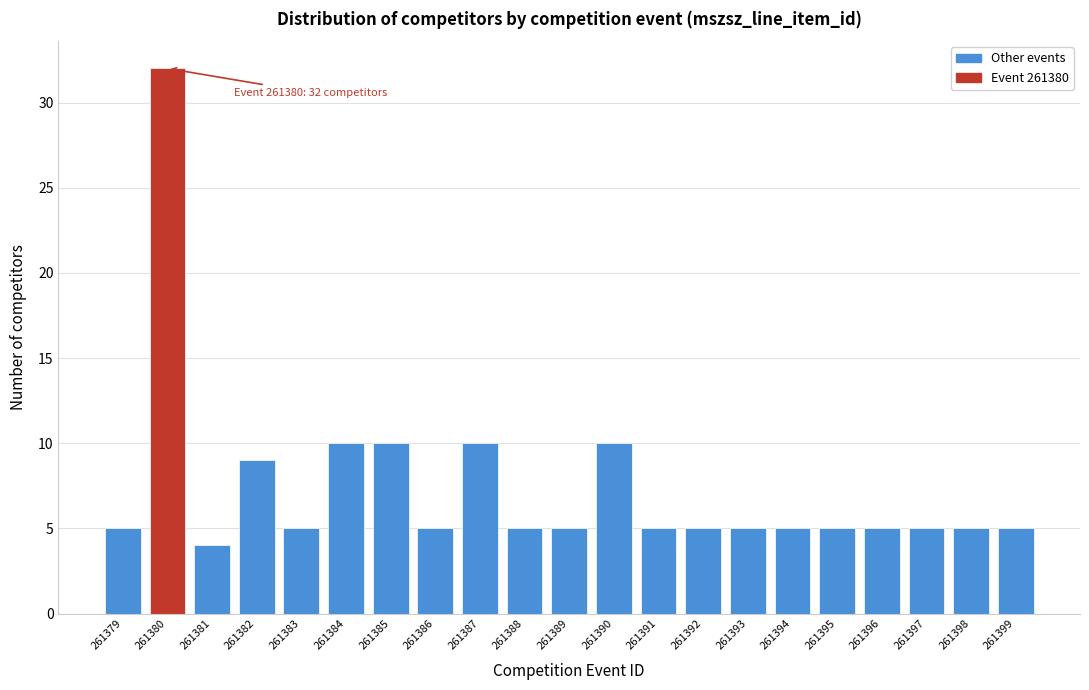

Reading left to right, list all the values displayed in this chart.

5	32	4	9	5	10	10	5	10	5	5	10	5	5	5	5	5	5	5	5	5